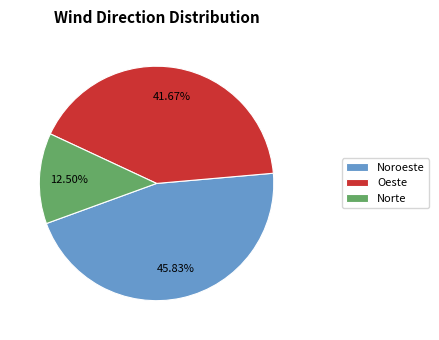

What percentage is the Oeste slice, to the nearest percent?

42%